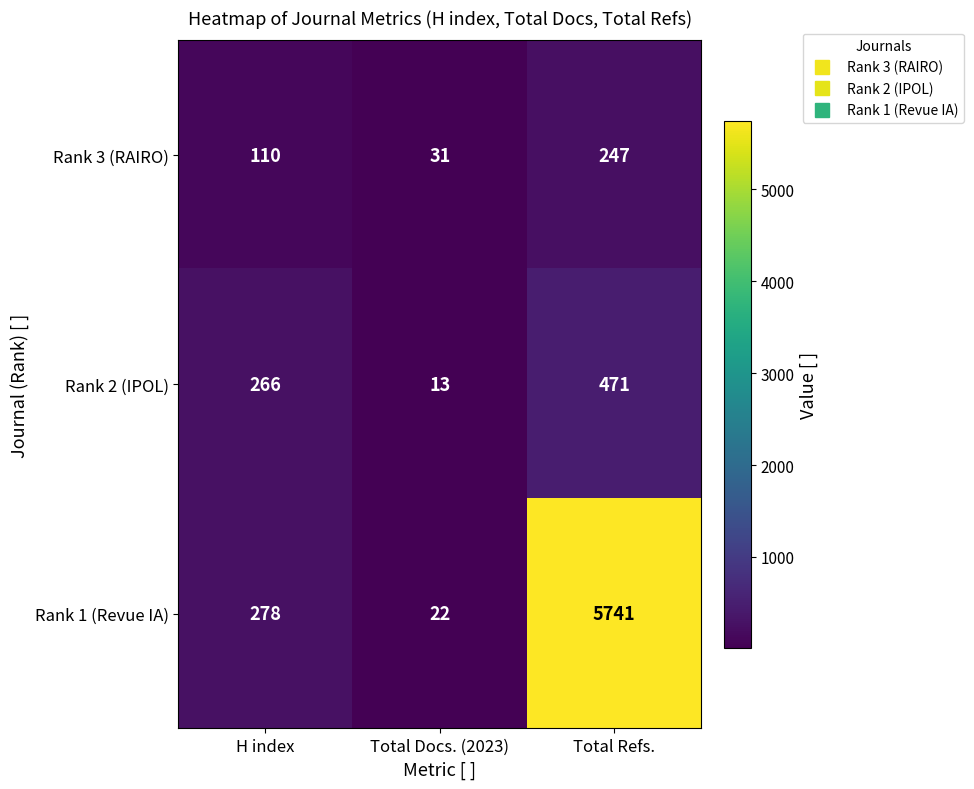

Rank the series by their maximum value, from highest to lowest.

Rank 1 (Revue IA), Rank 2 (IPOL), Rank 3 (RAIRO)